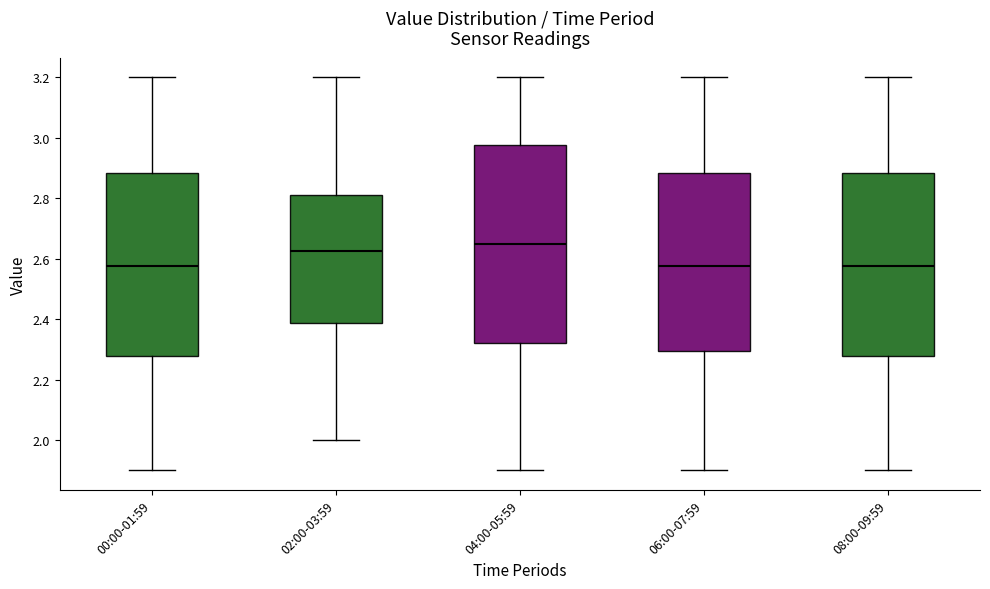

Reading left to right, read every box against the y-axis: the position of its median line, the range the box covers, and the ends of its whiskers. The values are not printed on the chart, so give them approximately, as read against the axis.

00:00-01:59: median 2.58, box 2.28 to 2.88, whiskers 1.90 to 3.20
02:00-03:59: median 2.62, box 2.38 to 2.82, whiskers 2.00 to 3.20
04:00-05:59: median 2.66, box 2.32 to 2.98, whiskers 1.90 to 3.20
06:00-07:59: median 2.58, box 2.30 to 2.88, whiskers 1.90 to 3.20
08:00-09:59: median 2.58, box 2.28 to 2.88, whiskers 1.90 to 3.20